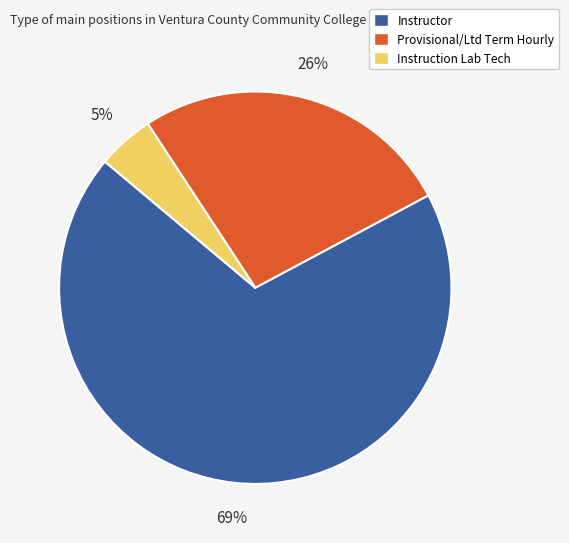

True or false: Instruction Lab Tech accounts for 5% of the total.

True